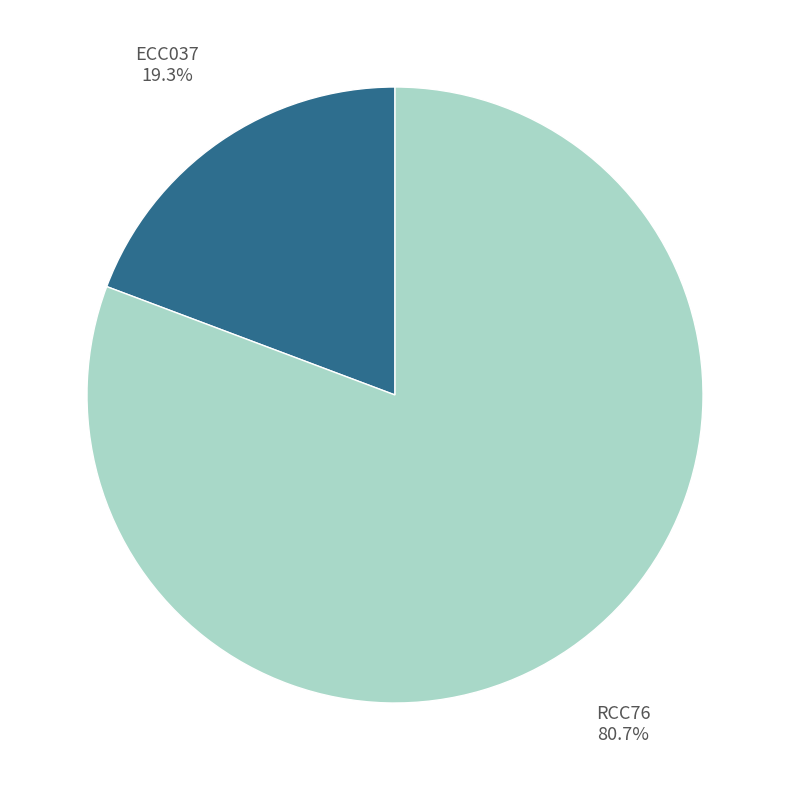

Which category has the smallest portion of the pie?

ECC037